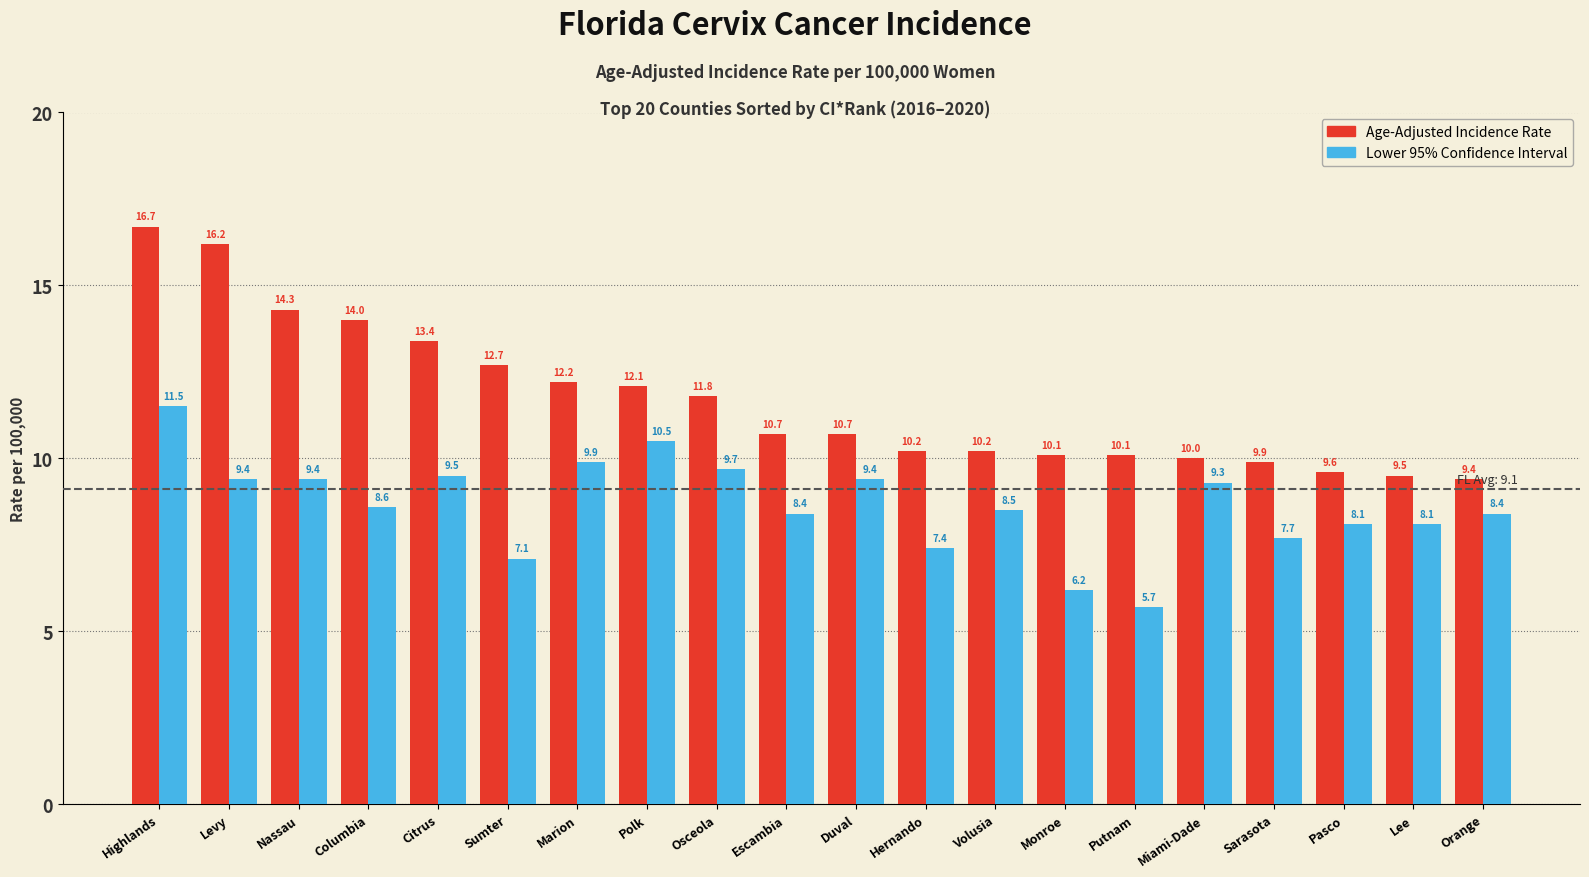

At which category is the sum across all series the highest?

Highlands